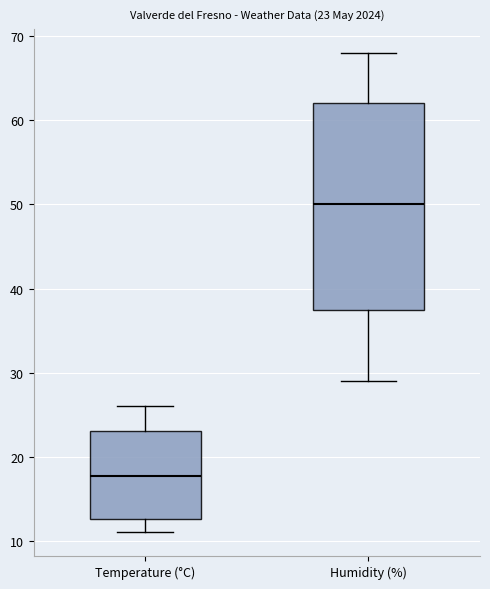

Comparing the boxes themselves (not the whiskers), which one is the tallest?

Humidity (%)